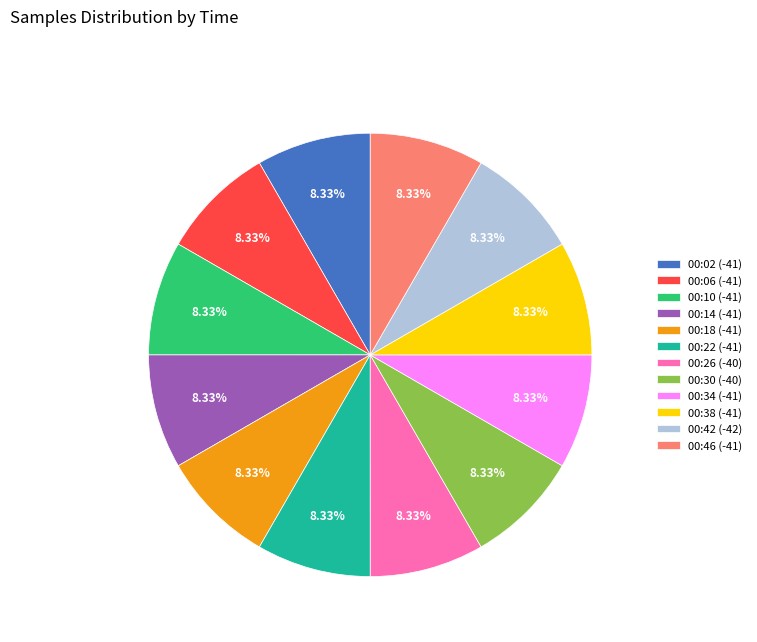

Approximately how many times larger is the value at 00:10 (-41) compared to 00:42 (-42)?

1.0